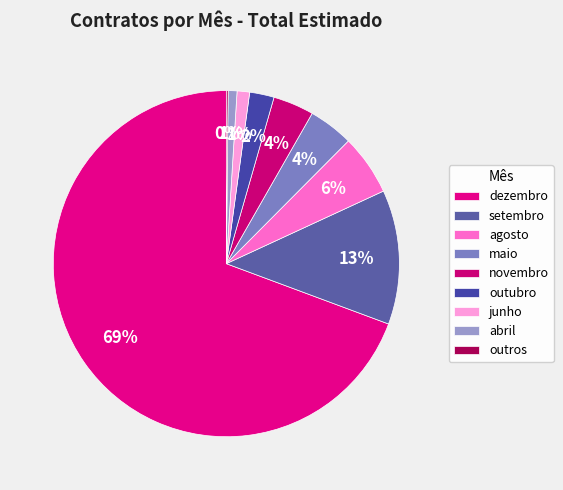

Does dezembro account for over 50% of the chart?

Yes